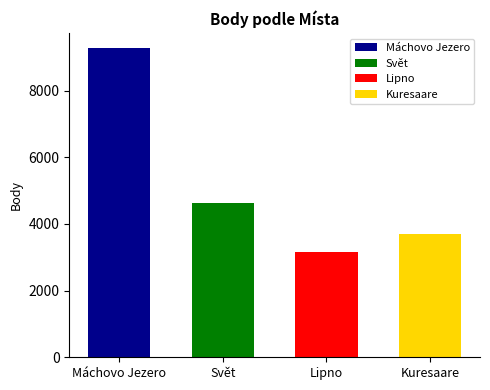

Which has a higher value, Máchovo Jezero or Lipno?

Máchovo Jezero